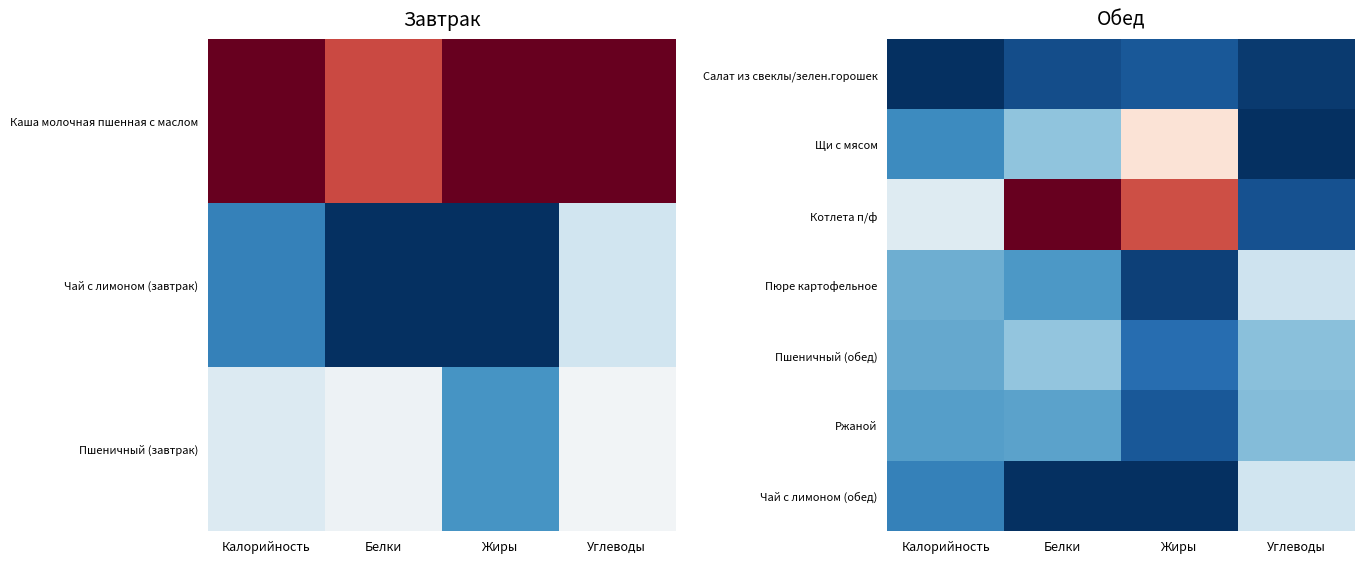

The value of Котлета п/ф at Белки is 0.4. True or false?

False